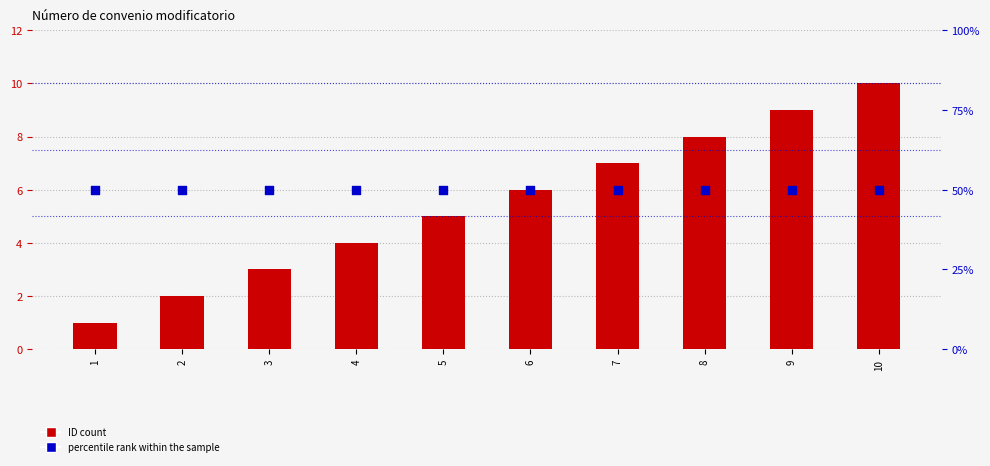

What is the total value across all series at 1?

8